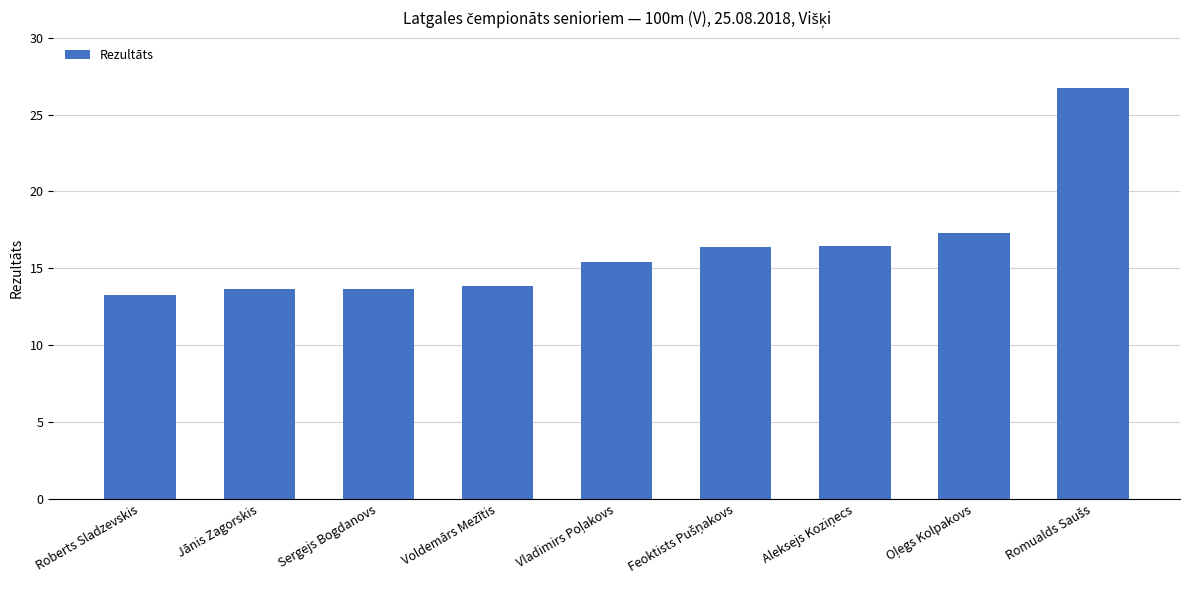

What is the sum of all values?

146.7